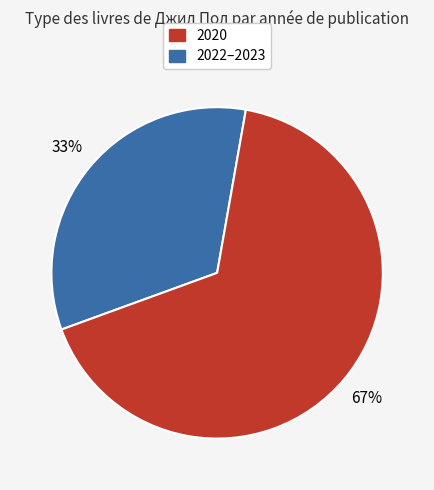

Is there any slice that represents more than half of the pie?

Yes